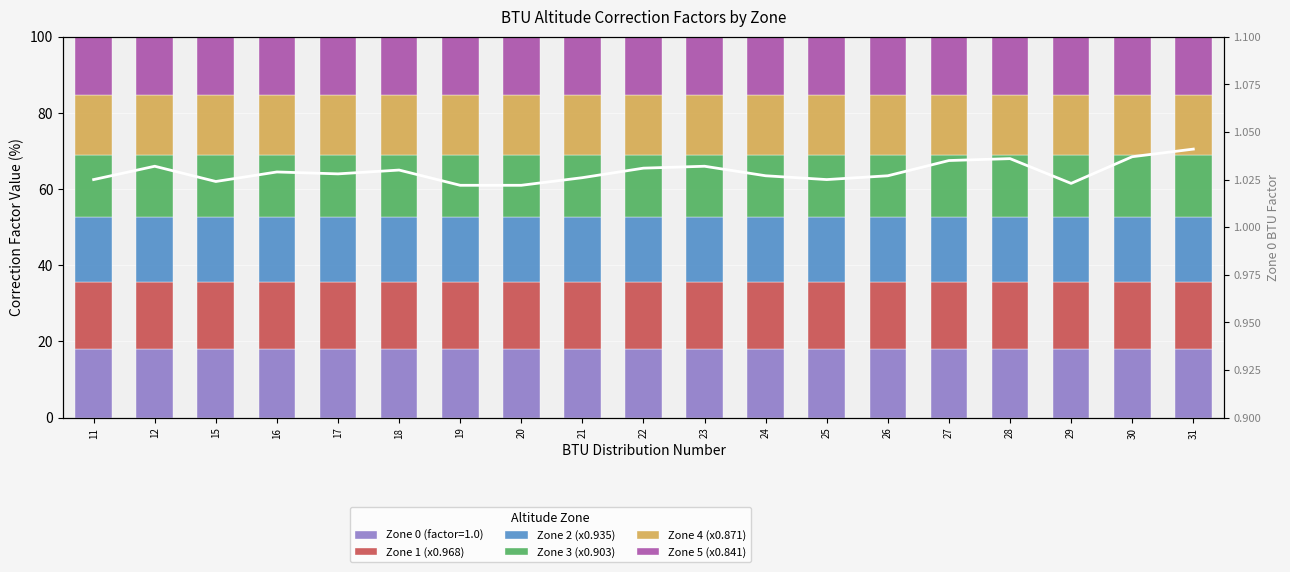

What is the minimum value for Zone 3 (x0.903)?

16.4